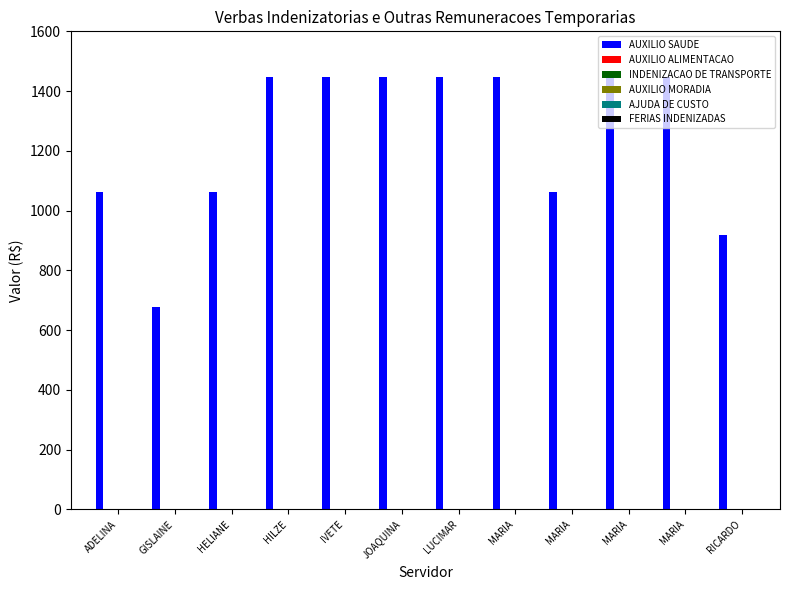

Are the bars horizontal?

No